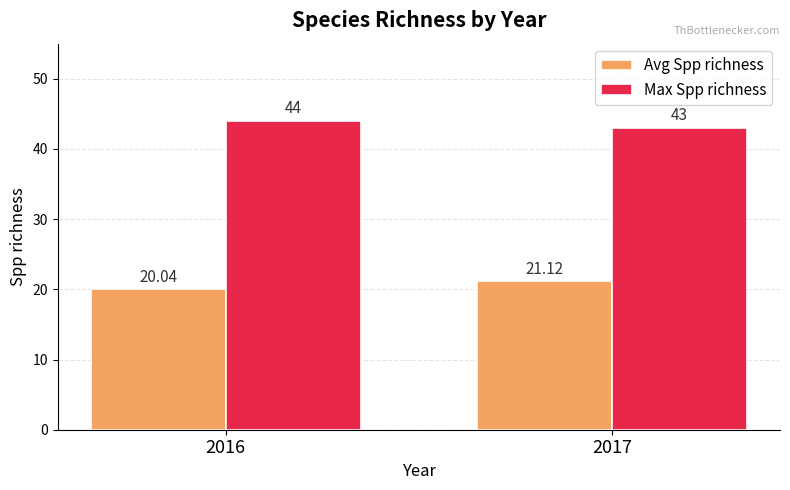

At which label does Avg Spp richness reach its minimum?

2016